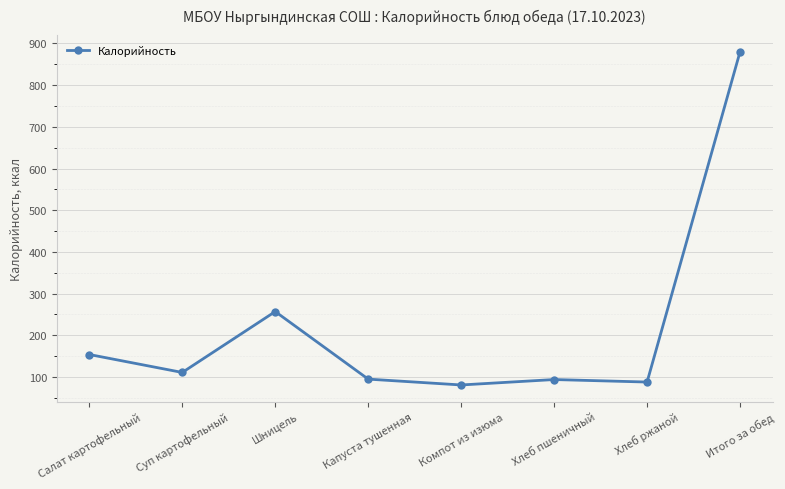

At which category does the data reach its first local valley?

Суп картофельный